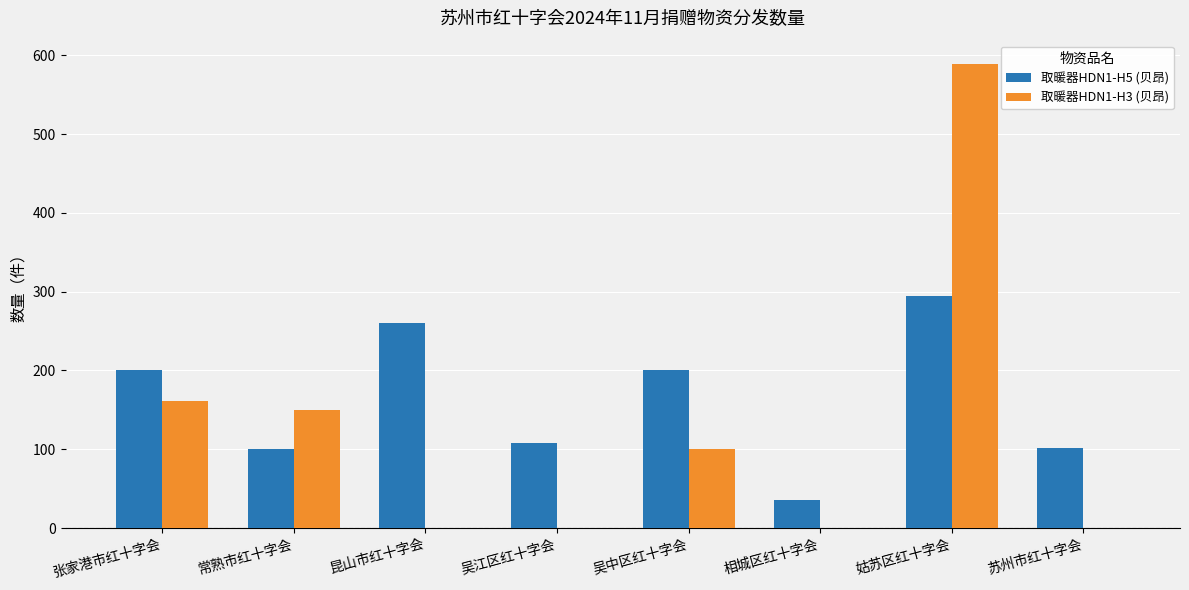

Which series changed the most between 吴中区红十字会 and 相城区红十字会?

取暖器HDN1-H5 (贝昂)